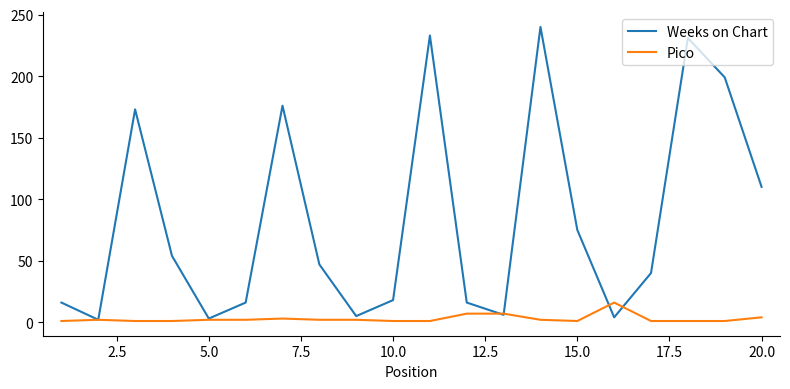

Which series has the largest total across all categories?

Weeks on Chart